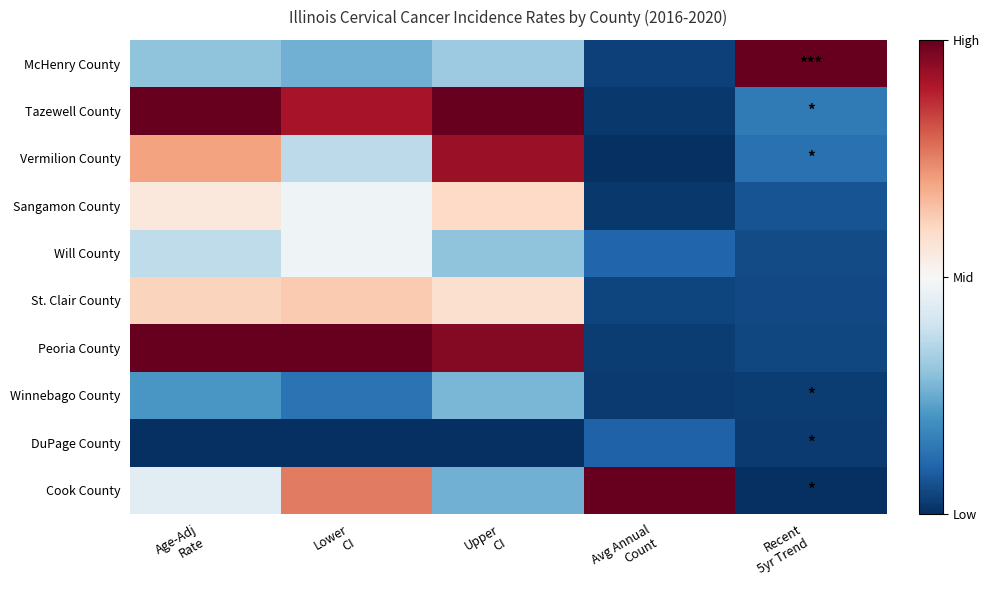

Rank the series by their maximum value, from lowest to highest.

DuPage County, Winnebago County, Will County, Sangamon County, St. Clair County, Vermilion County, McHenry County, Tazewell County, Peoria County, Cook County